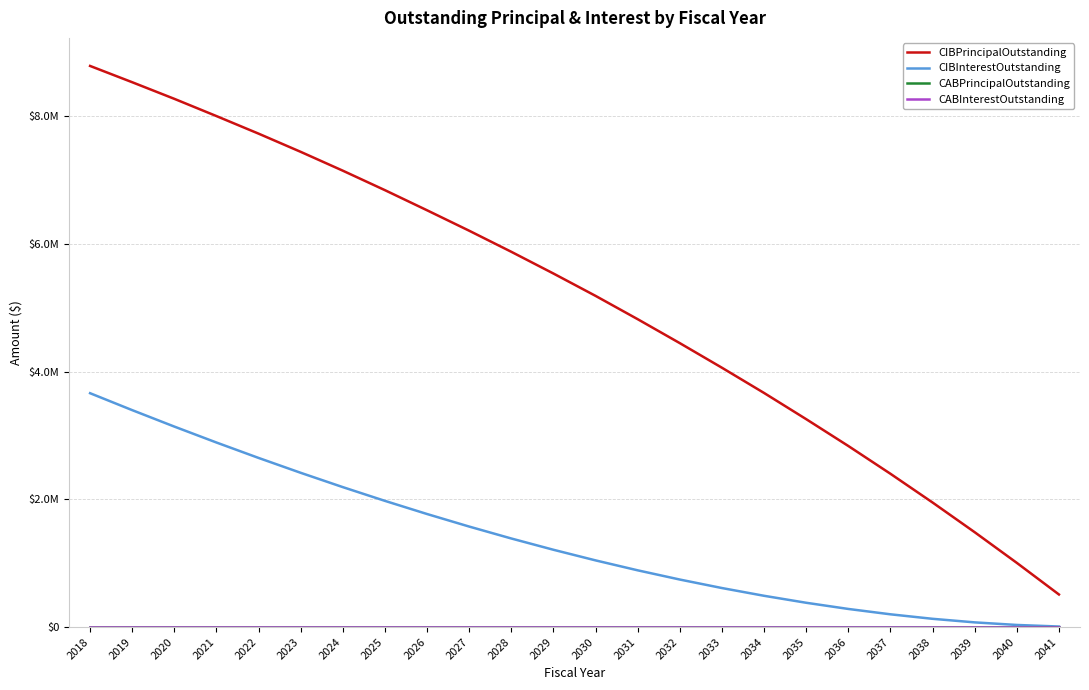

At which category is the sum across all series the highest?

2018